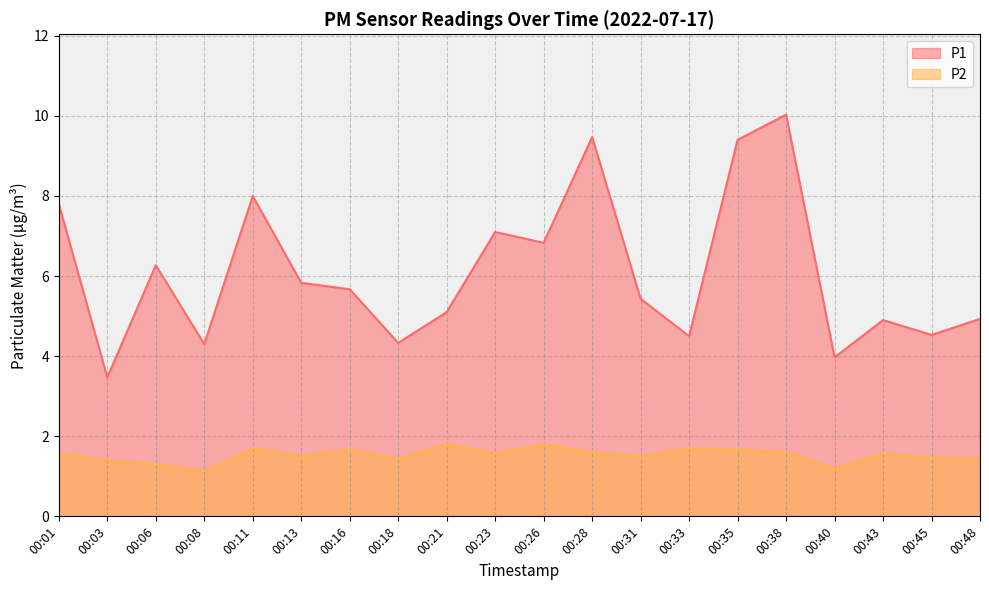

How many data points does each series have?

20